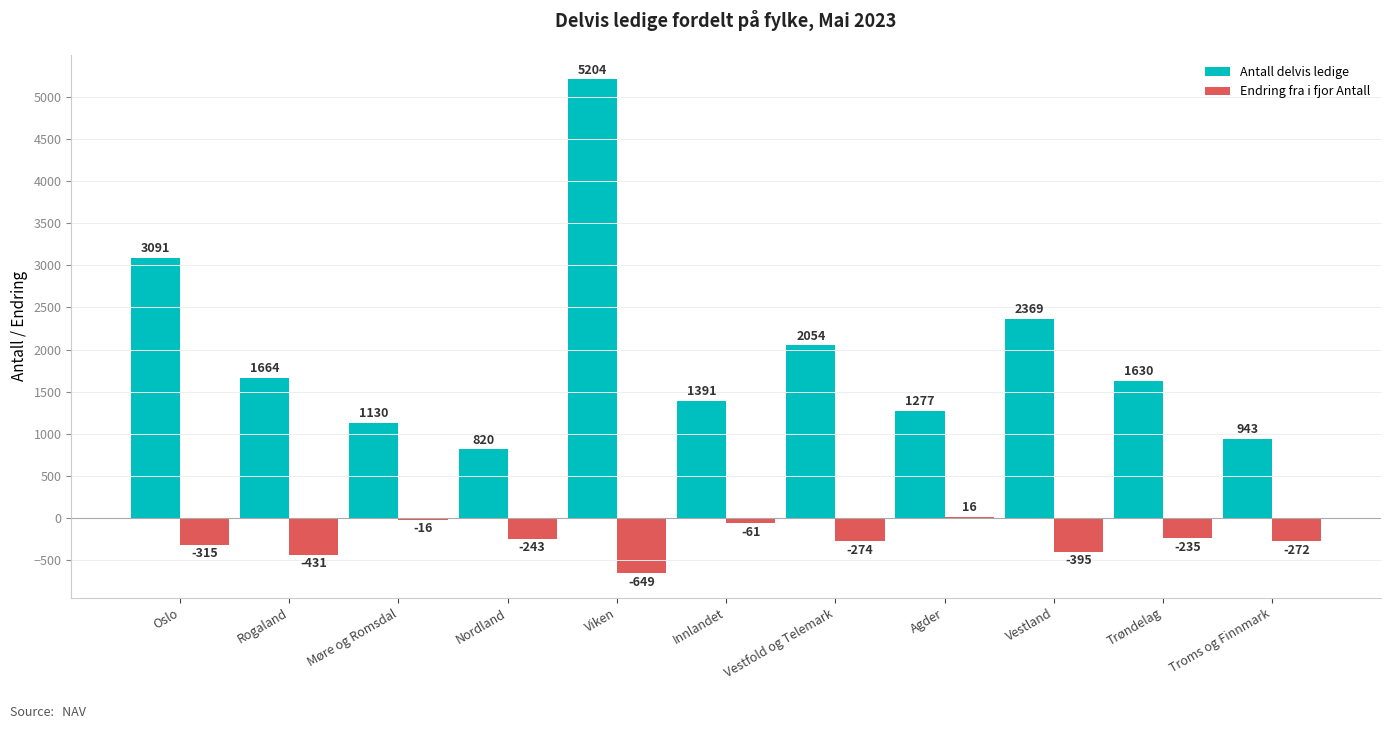

Is it true that Antall delvis ledige equals 3707 at Vestland?

False